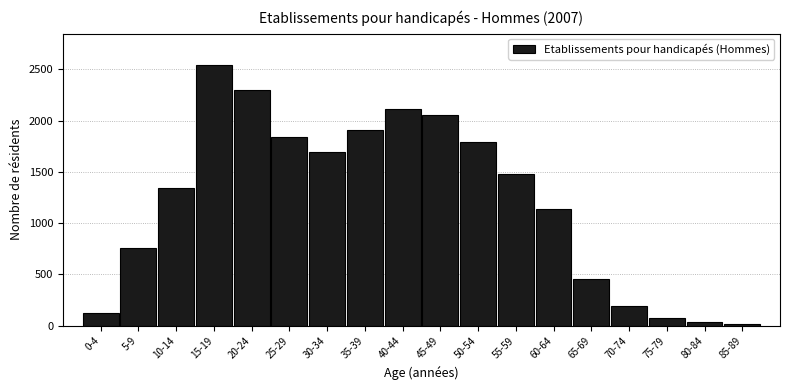

Reading left to right, transcribe all the data shown in this chart.

0-4=128	5-9=758	10-14=1339	15-19=2544	20-24=2302	25-29=1841	30-34=1690	35-39=1907	40-44=2115	45-49=2054	50-54=1791	55-59=1479	60-64=1139	65-69=458	70-74=195	75-79=74	80-84=40	85-89=18